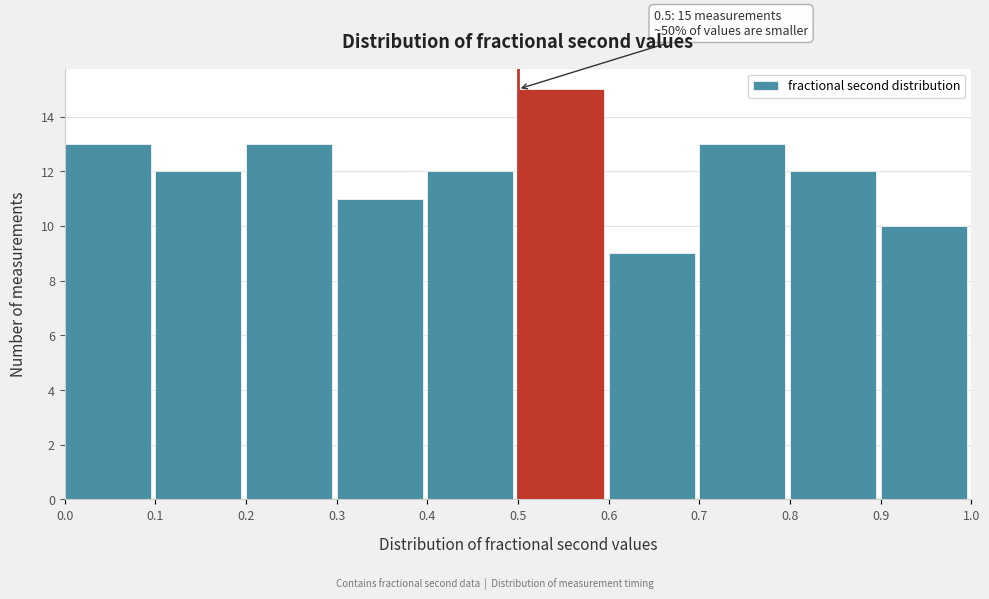

Which range on the x-axis has the tallest bar?

0.5 to 0.6